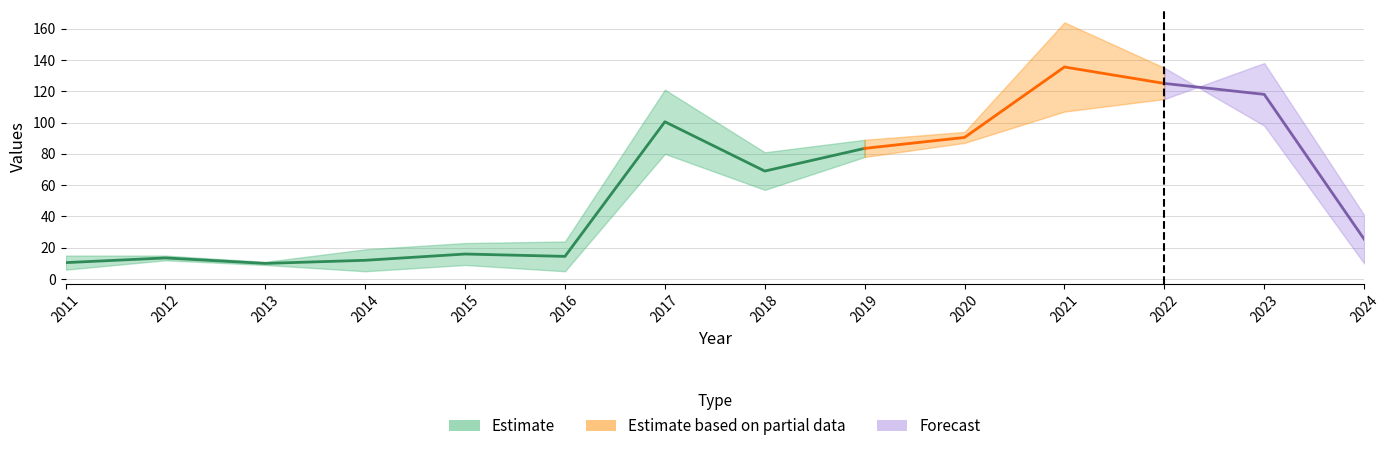

What is the sum of the col_1 values at 2013 and 2024?

21